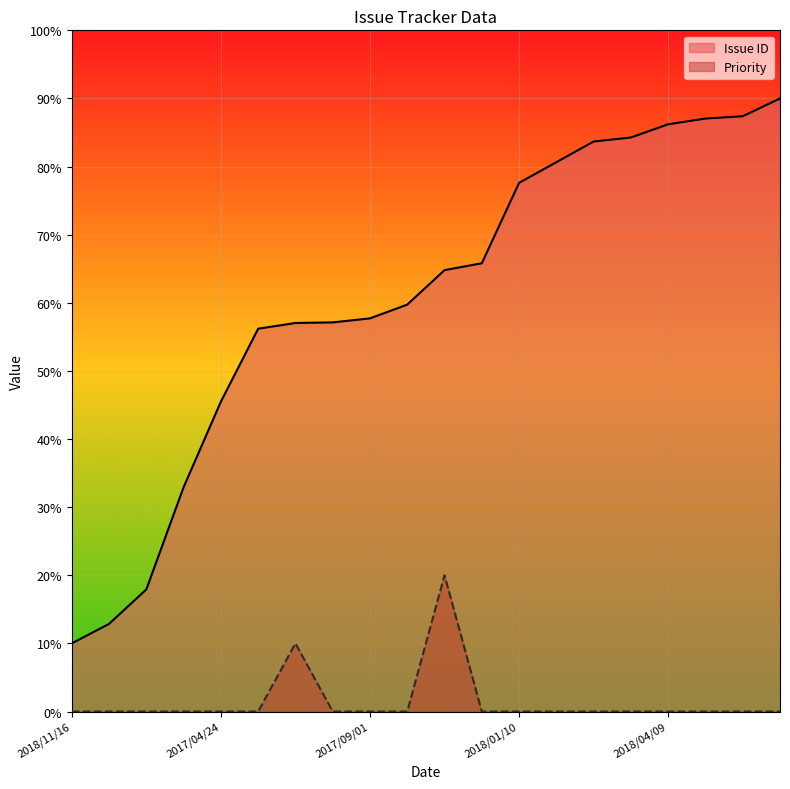

What is the difference between the second highest and minimum values in the Priority series?

10.0